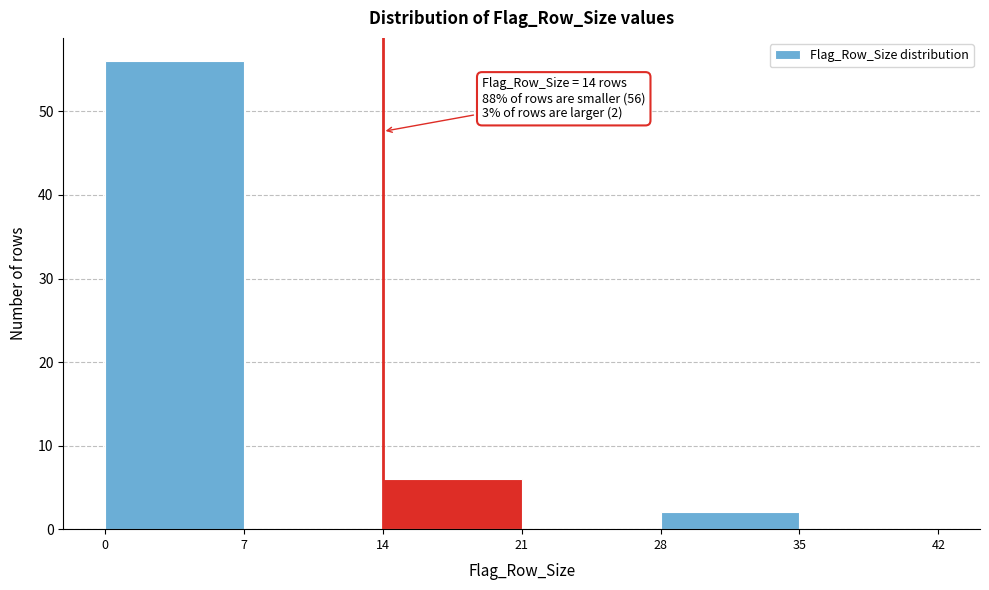

Over which range of the x-axis is the bar tallest?

0 to 7